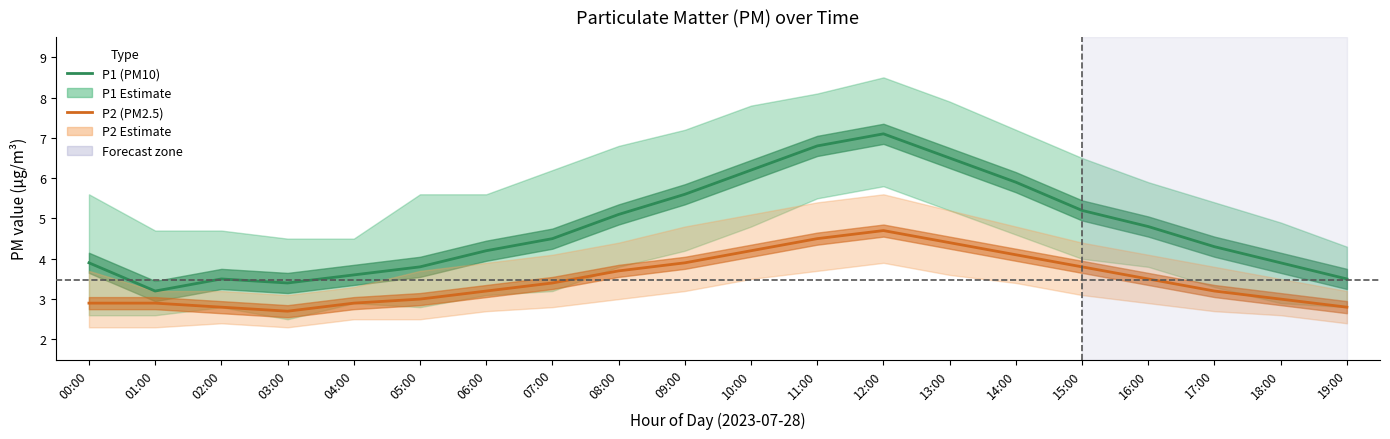

True or false: P1 (PM10) and P2 (PM2.5) intersect in this chart.

False